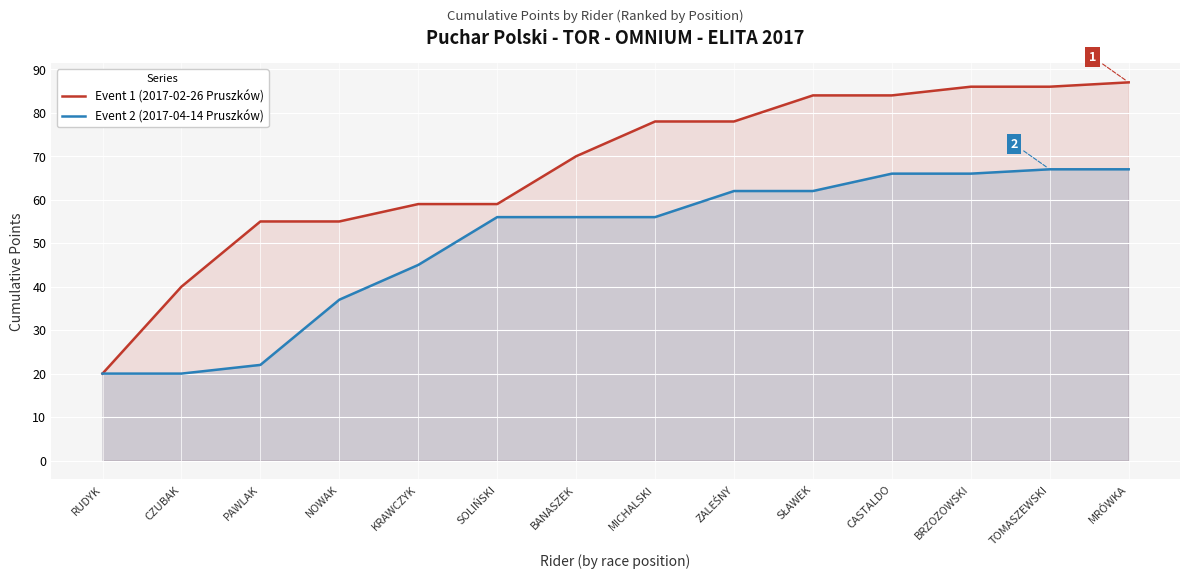

Read the Event 1 (2017-02-26 Pruszków) value at MRÓWKA, to the nearest 5.

85